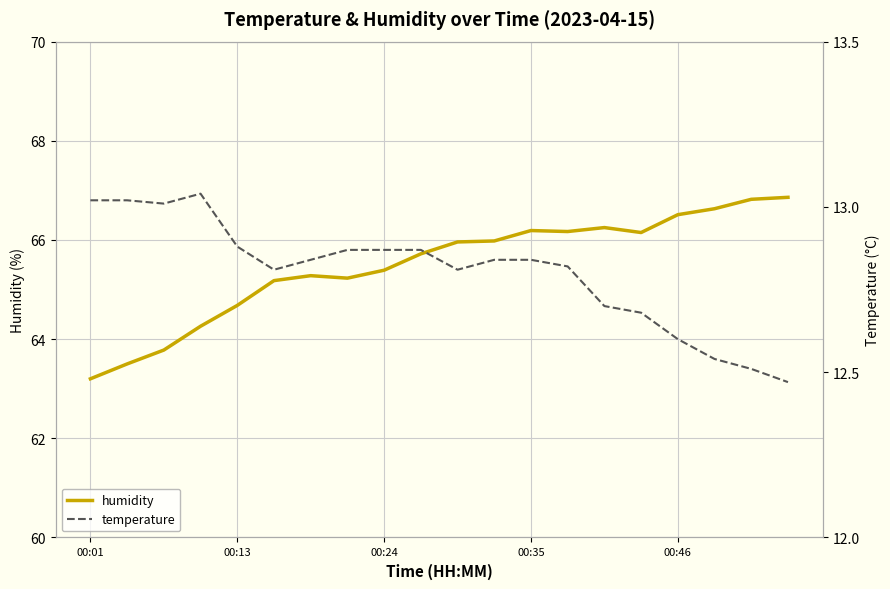

True or false: temperature and humidity cross at least once.

False